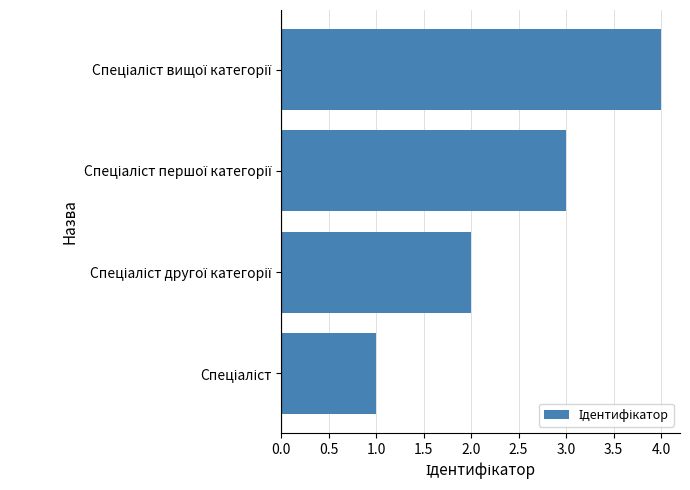

What is the difference between the maximum and minimum values?

3